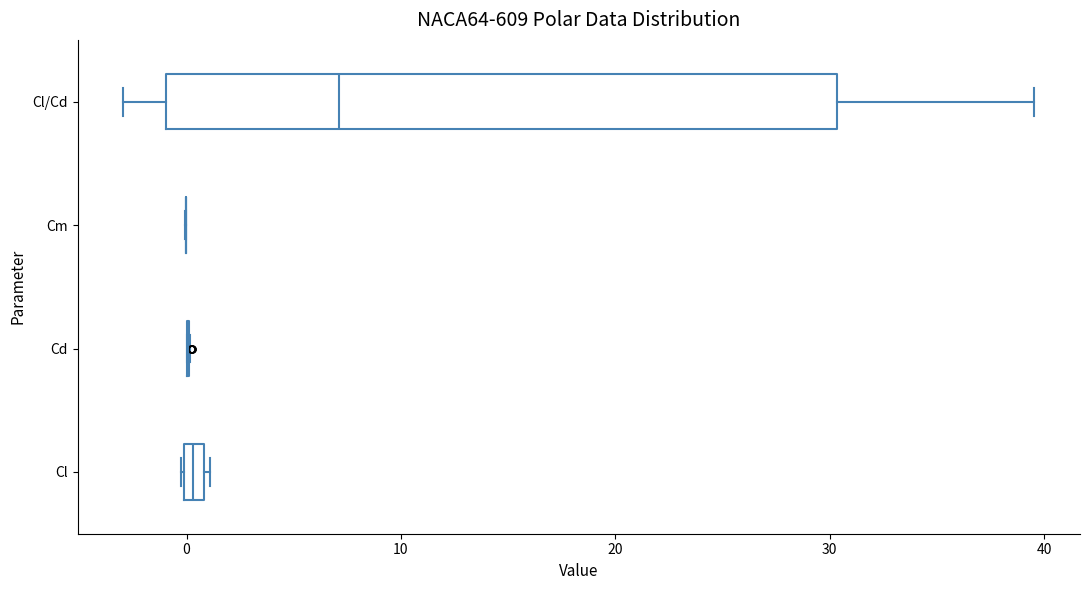

Which box is the widest, from its left edge to its right edge?

Cl/Cd